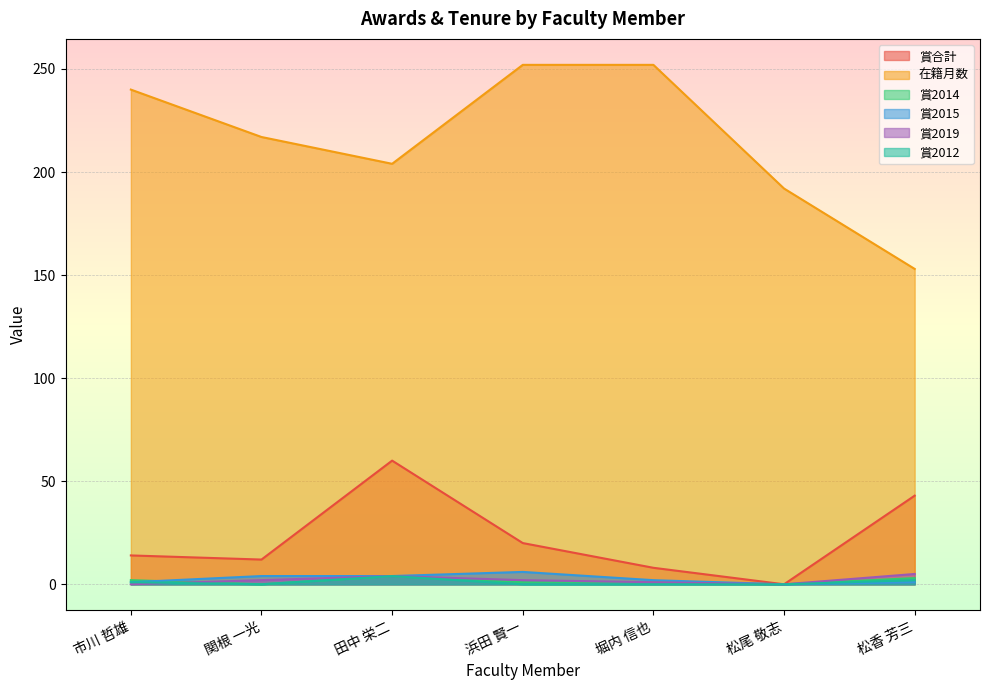

The value of 賞合計 at 関根 一光 is 20. True or false?

False